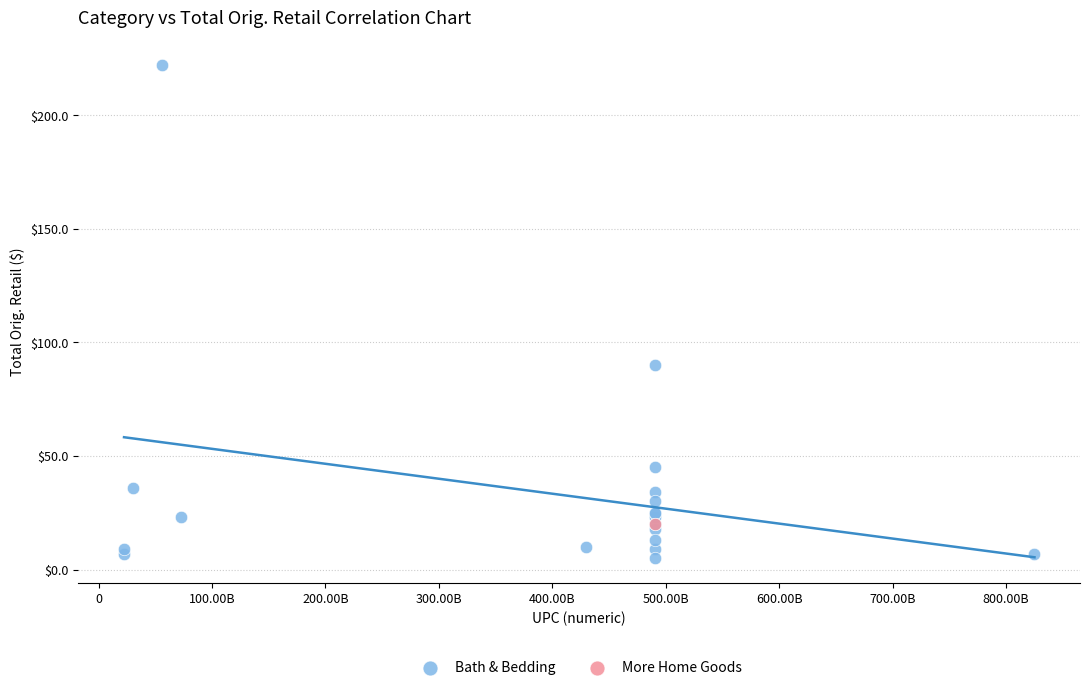

What are all the series names shown in the legend?

Bath & Bedding, More Home Goods